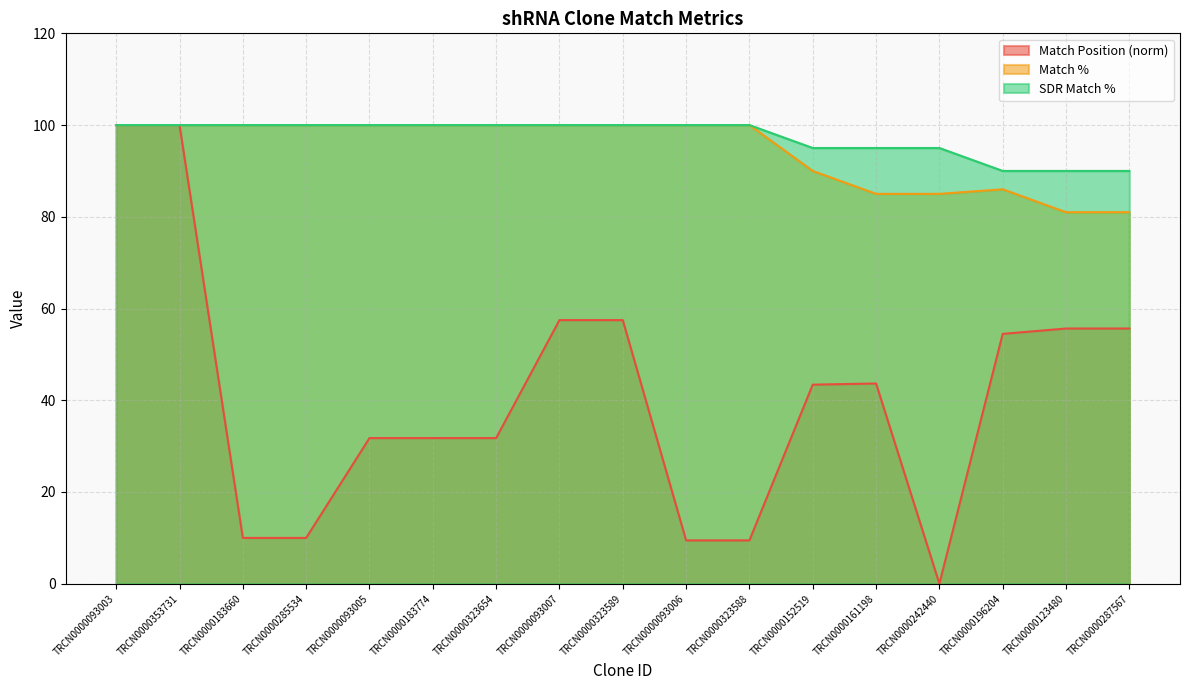

True or false: SDR Match % and Match % cross at least once.

False